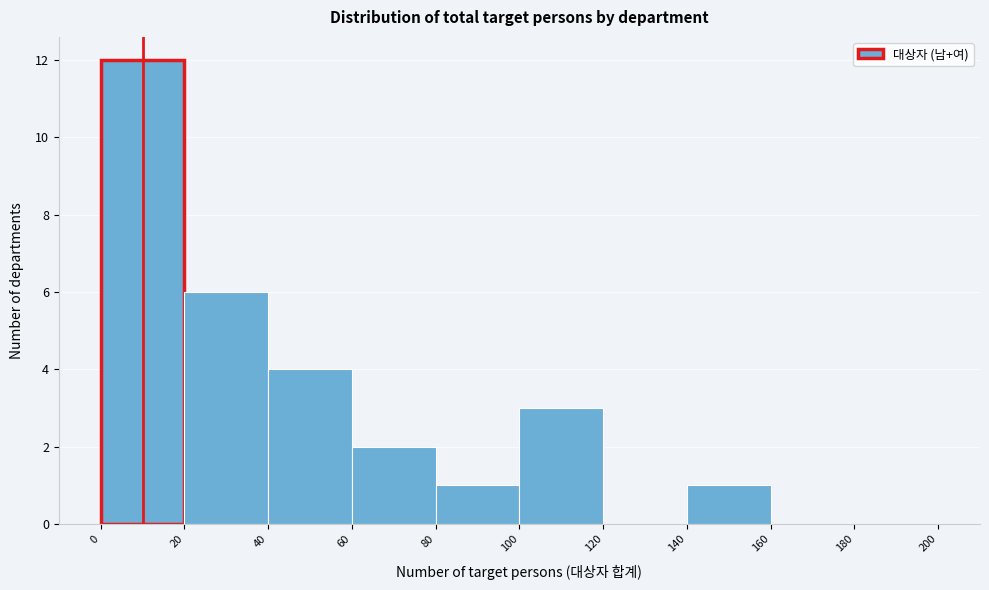

Reading left to right, transcribe this chart: for each bar, give the range it covers on the x-axis and its height. The values are not printed on the chart, so give them approximately, as read against the axis.

0 to 20: 12
20 to 40: 6
40 to 60: 4
60 to 80: 2
80 to 100: 1
100 to 120: 3
120 to 140: 0
140 to 160: 1
160 to 180: 0
180 to 200: 0